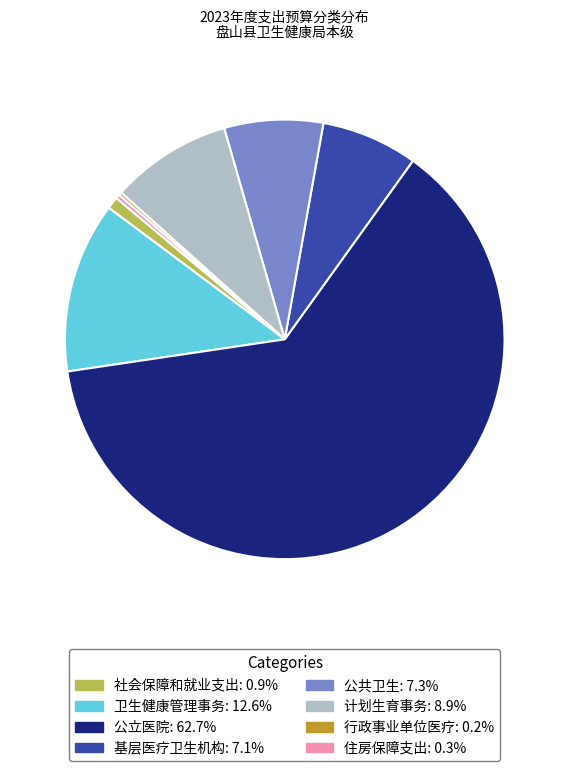

What is the majority slice?

公立医院